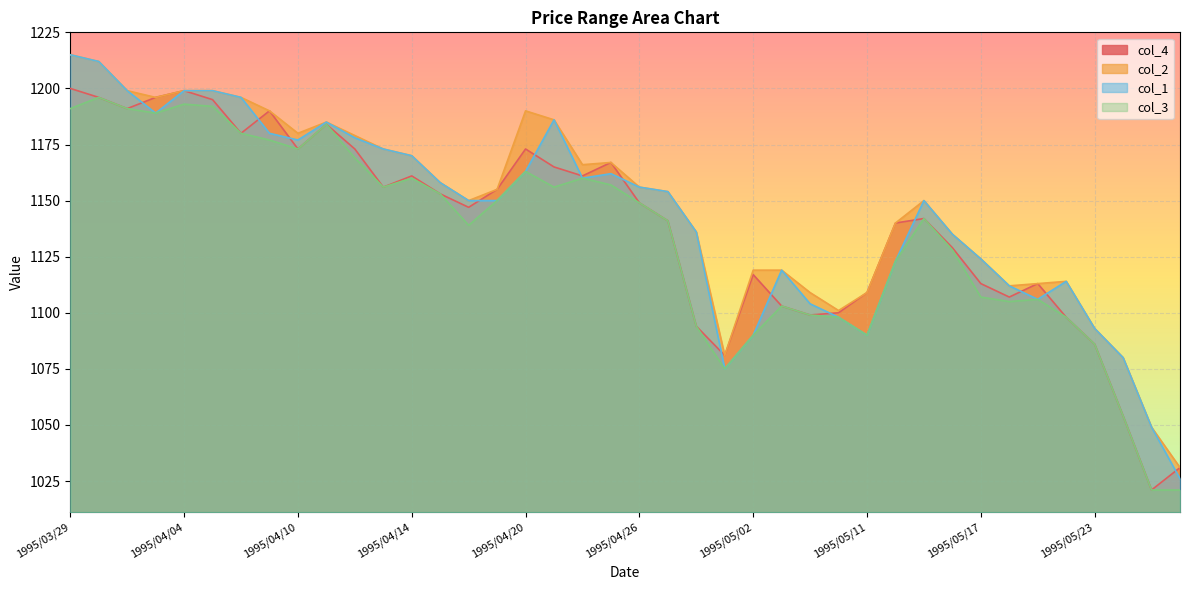

How many values in the col_2 series are below 1155?

20